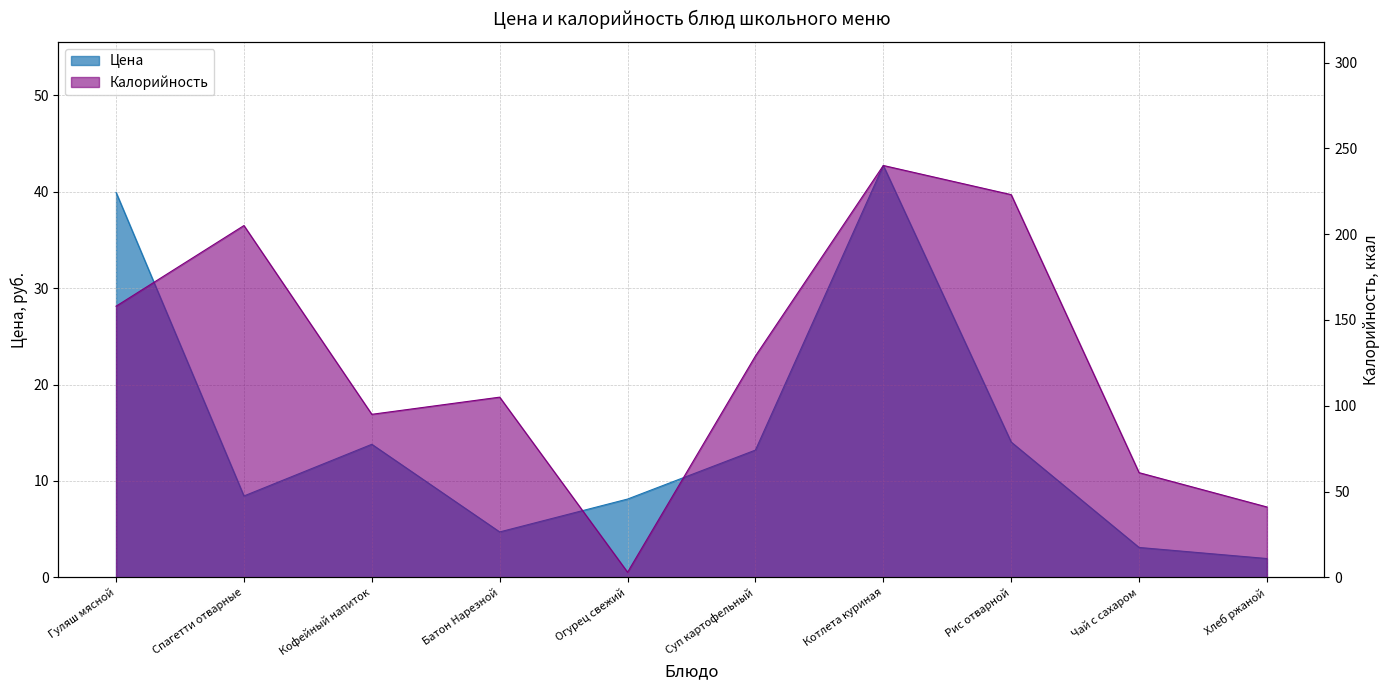

Reading right to left, extract all data points from this chart.

Цена: Хлеб ржаной=1.9	Чай с сахаром=3.1	Рис отварной=14.0	Котлета куриная=42.7	Суп картофельный=13.2	Огурец свежий=8.1	Батон Нарезной=4.7	Кофейный напиток=13.8	Спагетти отварные=8.4	Гуляш мясной=39.9
Калорийность: Хлеб ржаной=41.0	Чай с сахаром=61.0	Рис отварной=223.0	Котлета куриная=240.0	Суп картофельный=129.0	Огурец свежий=3.0	Батон Нарезной=105.0	Кофейный напиток=95.0	Спагетти отварные=205.0	Гуляш мясной=158.0